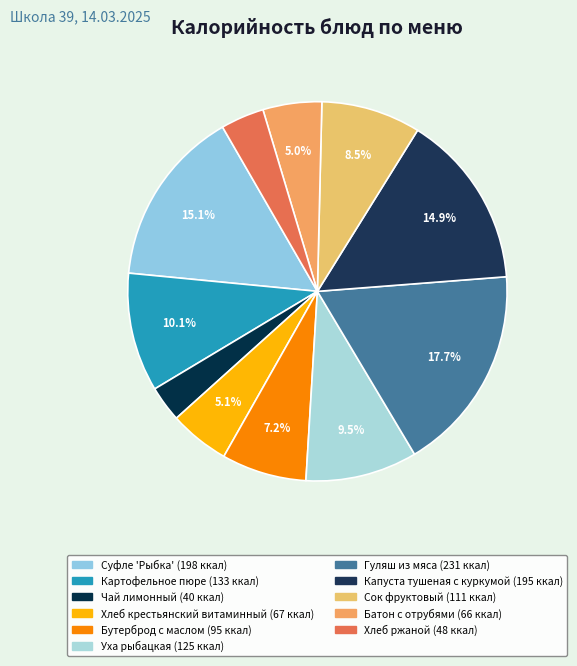

How many slices are in this pie chart?

11